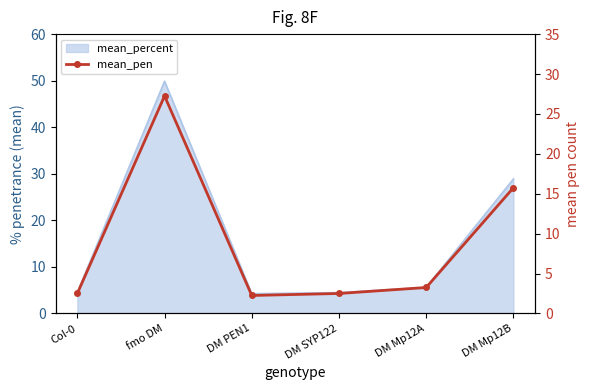

Rank the categories by value from lowest to highest.

DM PEN1, Col-0, DM SYP122, DM Mp12A, DM Mp12B, fmo DM